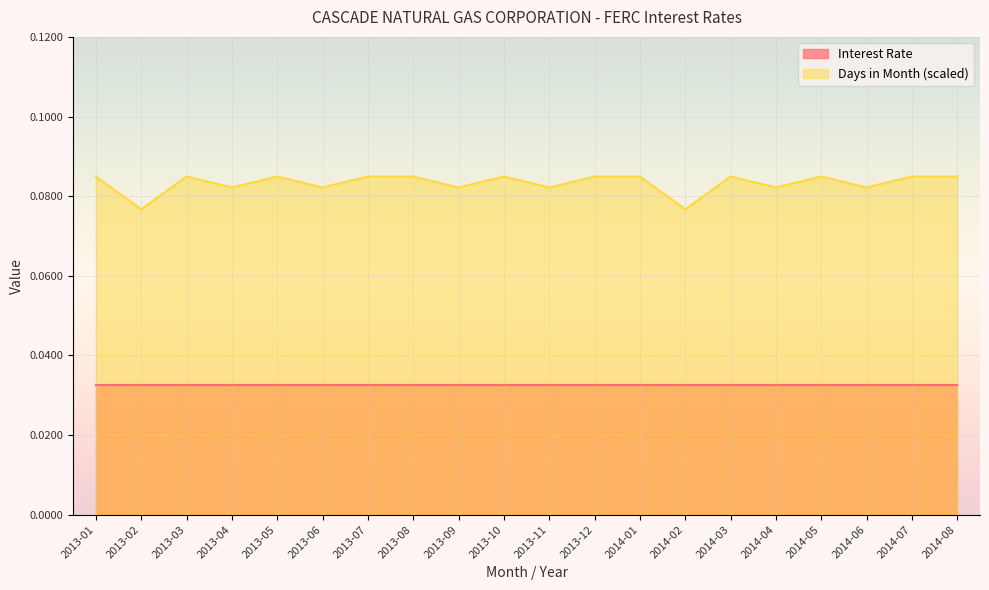

How many interior local valleys (lower than both neighbors) does the data have?

8